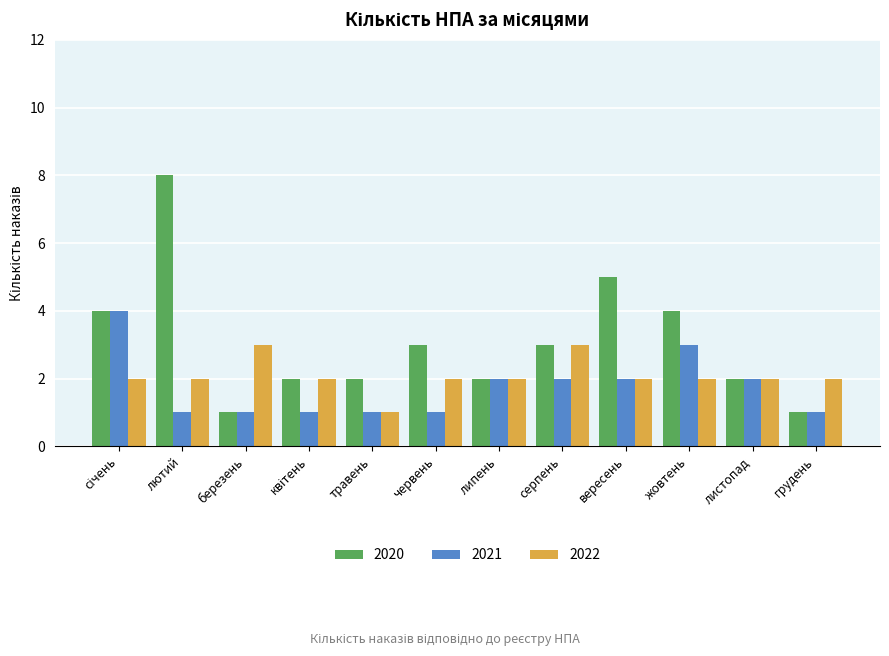

Rank the series by their maximum value, from highest to lowest.

2020, 2021, 2022